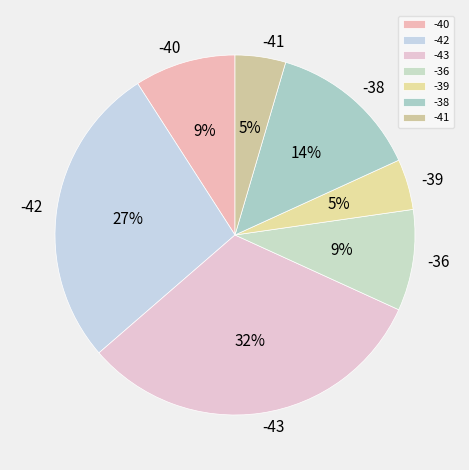

Is the sum of -43 and -38 greater than half?

No